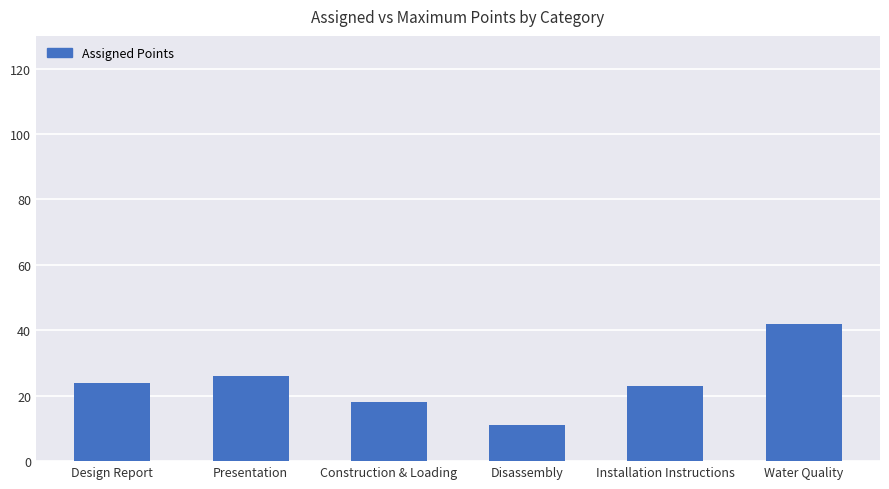

Which category has the highest value across all series?

Water Quality